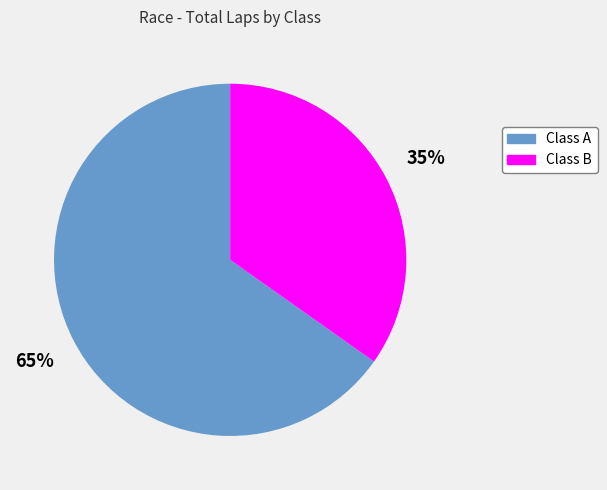

To the nearest percent, what is the average slice percentage?

50%